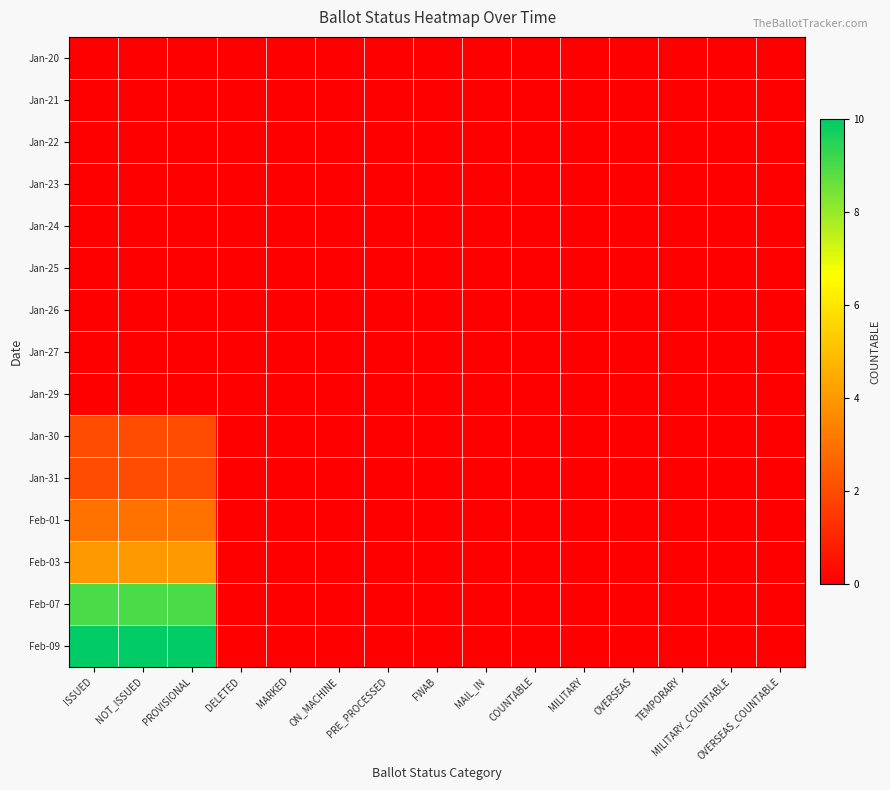

Reading right to left, list all the values displayed in this chart.

Jan-20: OVERSEAS_COUNTABLE=0	MILITARY_COUNTABLE=0	TEMPORARY=0	OVERSEAS=0	MILITARY=0	COUNTABLE=0	MAIL_IN=0	FWAB=0	PRE_PROCESSED=0	ON_MACHINE=0	MARKED=0	DELETED=0	PROVISIONAL=0	NOT_ISSUED=0	ISSUED=0
Jan-21: OVERSEAS_COUNTABLE=0	MILITARY_COUNTABLE=0	TEMPORARY=0	OVERSEAS=0	MILITARY=0	COUNTABLE=0	MAIL_IN=0	FWAB=0	PRE_PROCESSED=0	ON_MACHINE=0	MARKED=0	DELETED=0	PROVISIONAL=0	NOT_ISSUED=0	ISSUED=0
Jan-22: OVERSEAS_COUNTABLE=0	MILITARY_COUNTABLE=0	TEMPORARY=0	OVERSEAS=0	MILITARY=0	COUNTABLE=0	MAIL_IN=0	FWAB=0	PRE_PROCESSED=0	ON_MACHINE=0	MARKED=0	DELETED=0	PROVISIONAL=0	NOT_ISSUED=0	ISSUED=0
Jan-23: OVERSEAS_COUNTABLE=0	MILITARY_COUNTABLE=0	TEMPORARY=0	OVERSEAS=0	MILITARY=0	COUNTABLE=0	MAIL_IN=0	FWAB=0	PRE_PROCESSED=0	ON_MACHINE=0	MARKED=0	DELETED=0	PROVISIONAL=0	NOT_ISSUED=0	ISSUED=0
Jan-24: OVERSEAS_COUNTABLE=0	MILITARY_COUNTABLE=0	TEMPORARY=0	OVERSEAS=0	MILITARY=0	COUNTABLE=0	MAIL_IN=0	FWAB=0	PRE_PROCESSED=0	ON_MACHINE=0	MARKED=0	DELETED=0	PROVISIONAL=0	NOT_ISSUED=0	ISSUED=0
Jan-25: OVERSEAS_COUNTABLE=0	MILITARY_COUNTABLE=0	TEMPORARY=0	OVERSEAS=0	MILITARY=0	COUNTABLE=0	MAIL_IN=0	FWAB=0	PRE_PROCESSED=0	ON_MACHINE=0	MARKED=0	DELETED=0	PROVISIONAL=0	NOT_ISSUED=0	ISSUED=0
Jan-26: OVERSEAS_COUNTABLE=0	MILITARY_COUNTABLE=0	TEMPORARY=0	OVERSEAS=0	MILITARY=0	COUNTABLE=0	MAIL_IN=0	FWAB=0	PRE_PROCESSED=0	ON_MACHINE=0	MARKED=0	DELETED=0	PROVISIONAL=0	NOT_ISSUED=0	ISSUED=0
Jan-27: OVERSEAS_COUNTABLE=0	MILITARY_COUNTABLE=0	TEMPORARY=0	OVERSEAS=0	MILITARY=0	COUNTABLE=0	MAIL_IN=0	FWAB=0	PRE_PROCESSED=0	ON_MACHINE=0	MARKED=0	DELETED=0	PROVISIONAL=0	NOT_ISSUED=0	ISSUED=0
Jan-29: OVERSEAS_COUNTABLE=0	MILITARY_COUNTABLE=0	TEMPORARY=0	OVERSEAS=0	MILITARY=0	COUNTABLE=0	MAIL_IN=0	FWAB=0	PRE_PROCESSED=0	ON_MACHINE=0	MARKED=0	DELETED=0	PROVISIONAL=0	NOT_ISSUED=0	ISSUED=0
Jan-30: OVERSEAS_COUNTABLE=0	MILITARY_COUNTABLE=0	TEMPORARY=0	OVERSEAS=0	MILITARY=0	COUNTABLE=0	MAIL_IN=0	FWAB=0	PRE_PROCESSED=0	ON_MACHINE=0	MARKED=0	DELETED=0	PROVISIONAL=2	NOT_ISSUED=2	ISSUED=2
Jan-31: OVERSEAS_COUNTABLE=0	MILITARY_COUNTABLE=0	TEMPORARY=0	OVERSEAS=0	MILITARY=0	COUNTABLE=0	MAIL_IN=0	FWAB=0	PRE_PROCESSED=0	ON_MACHINE=0	MARKED=0	DELETED=0	PROVISIONAL=2	NOT_ISSUED=2	ISSUED=2
Feb-01: OVERSEAS_COUNTABLE=0	MILITARY_COUNTABLE=0	TEMPORARY=0	OVERSEAS=0	MILITARY=0	COUNTABLE=0	MAIL_IN=0	FWAB=0	PRE_PROCESSED=0	ON_MACHINE=0	MARKED=0	DELETED=0	PROVISIONAL=3	NOT_ISSUED=3	ISSUED=3
Feb-03: OVERSEAS_COUNTABLE=0	MILITARY_COUNTABLE=0	TEMPORARY=0	OVERSEAS=0	MILITARY=0	COUNTABLE=0	MAIL_IN=0	FWAB=0	PRE_PROCESSED=0	ON_MACHINE=0	MARKED=0	DELETED=0	PROVISIONAL=4	NOT_ISSUED=4	ISSUED=4
Feb-07: OVERSEAS_COUNTABLE=0	MILITARY_COUNTABLE=0	TEMPORARY=0	OVERSEAS=0	MILITARY=0	COUNTABLE=0	MAIL_IN=0	FWAB=0	PRE_PROCESSED=0	ON_MACHINE=0	MARKED=0	DELETED=0	PROVISIONAL=9	NOT_ISSUED=9	ISSUED=9
Feb-09: OVERSEAS_COUNTABLE=0	MILITARY_COUNTABLE=0	TEMPORARY=0	OVERSEAS=0	MILITARY=0	COUNTABLE=0	MAIL_IN=0	FWAB=0	PRE_PROCESSED=0	ON_MACHINE=0	MARKED=0	DELETED=0	PROVISIONAL=10	NOT_ISSUED=10	ISSUED=10